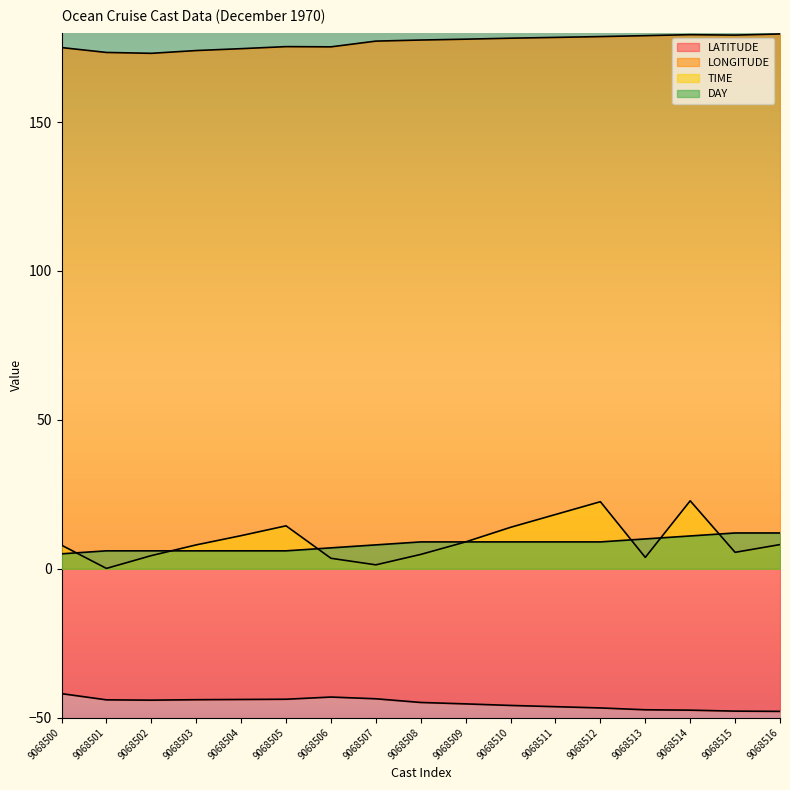

True or false: DAY and LATITUDE cross at least once.

False